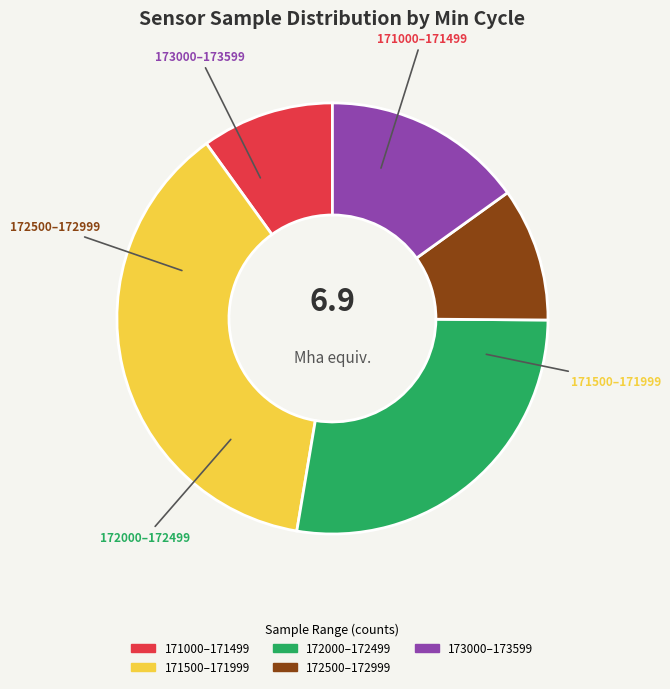

To the nearest percent, what is the average slice percentage?

20%